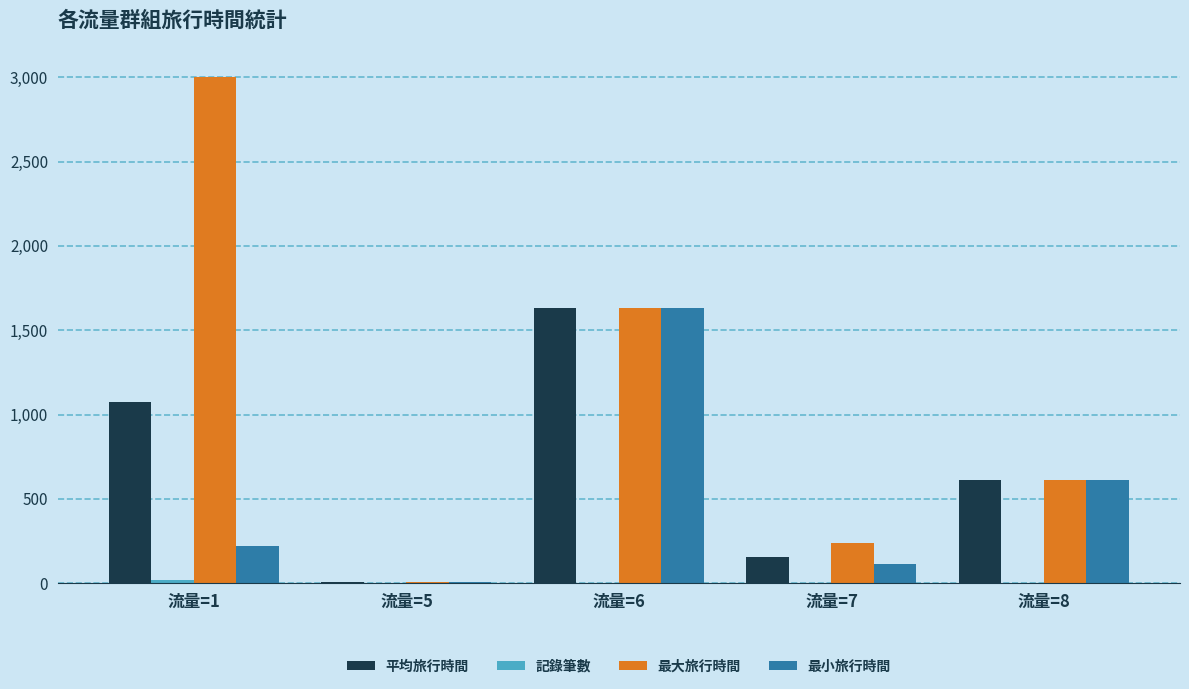

How many data points does each series have?

5